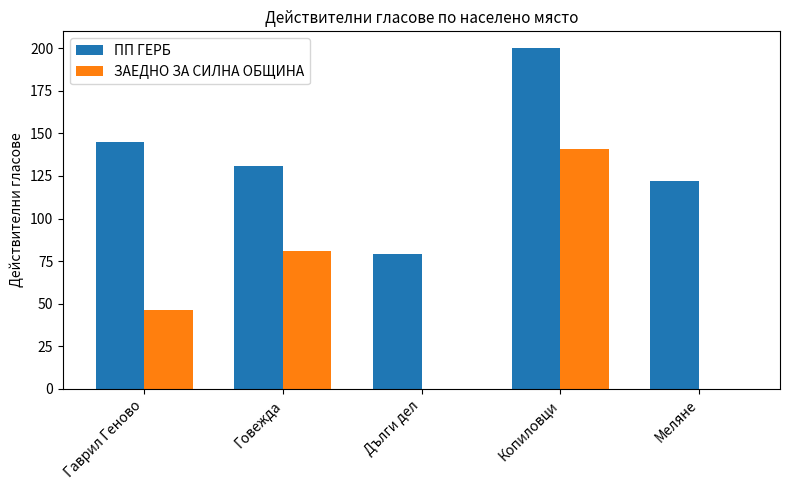

Where is ЗАЕДНО ЗА СИЛНА ОБЩИНА nearest to the value 70?

Говежда